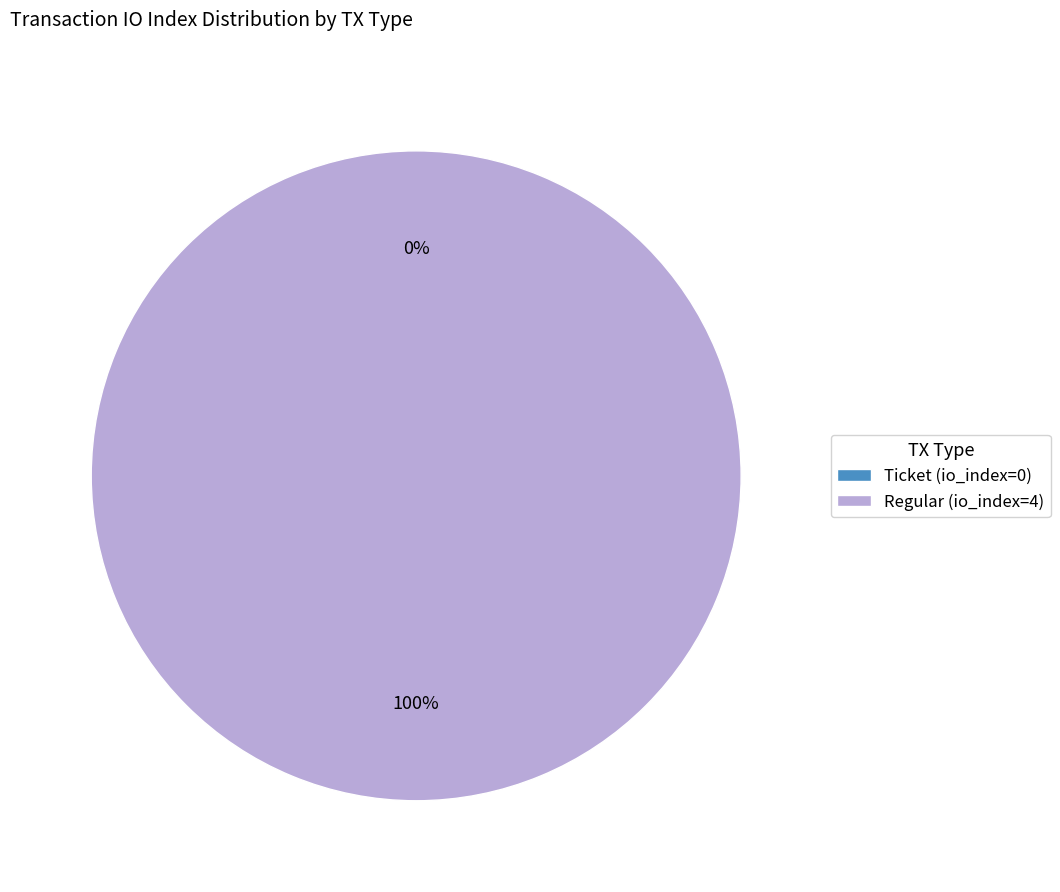

Which category has the smallest portion of the pie?

Ticket (io_index=0)